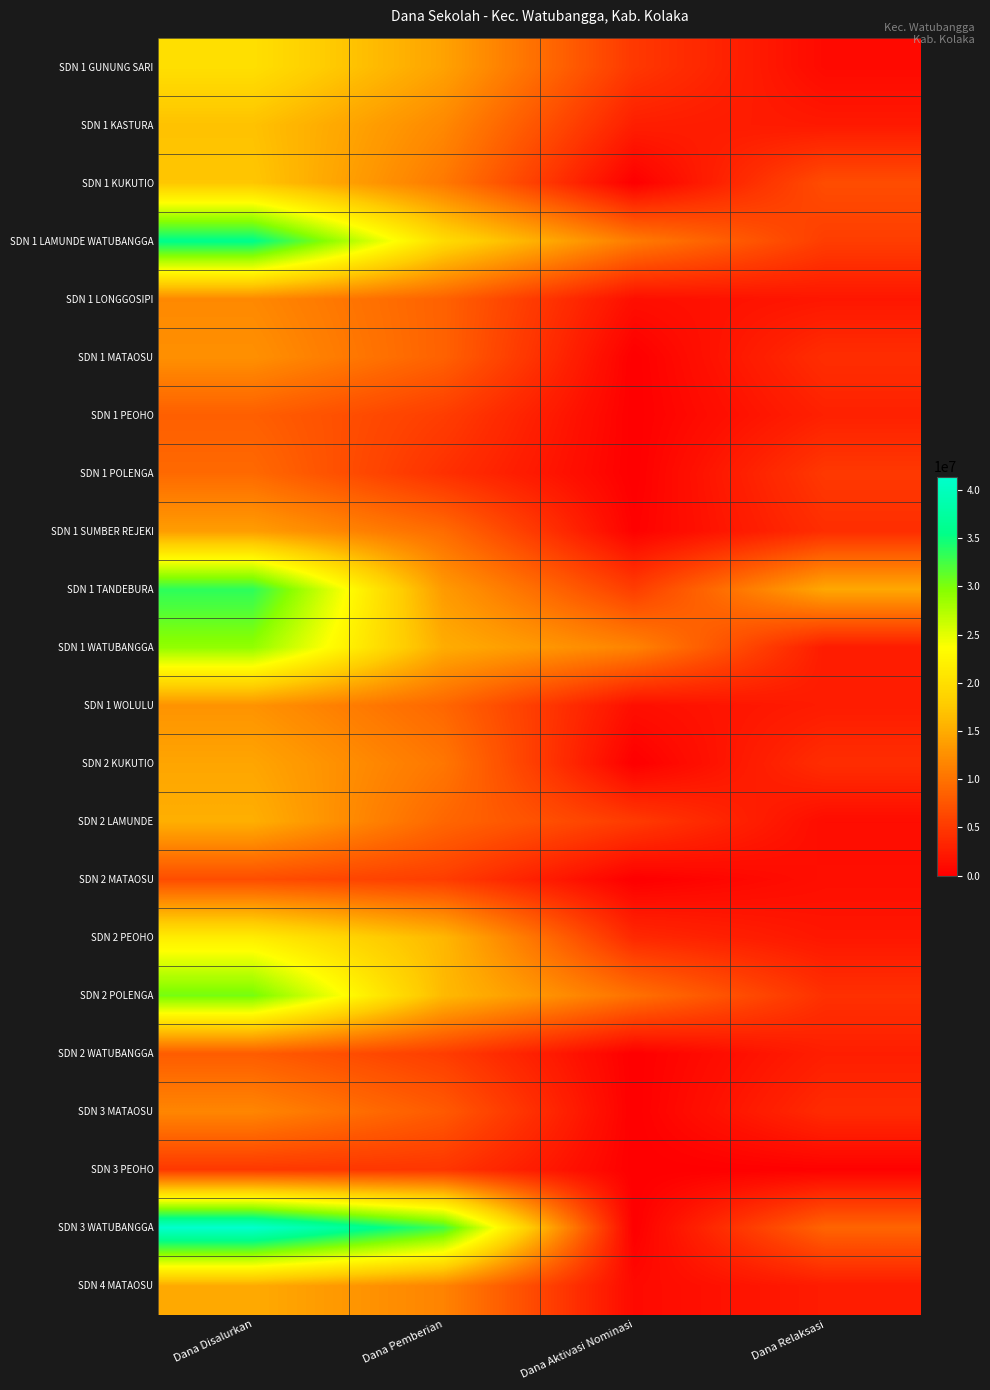

What is the total value across all series at Dana Disalurkan?

390600000